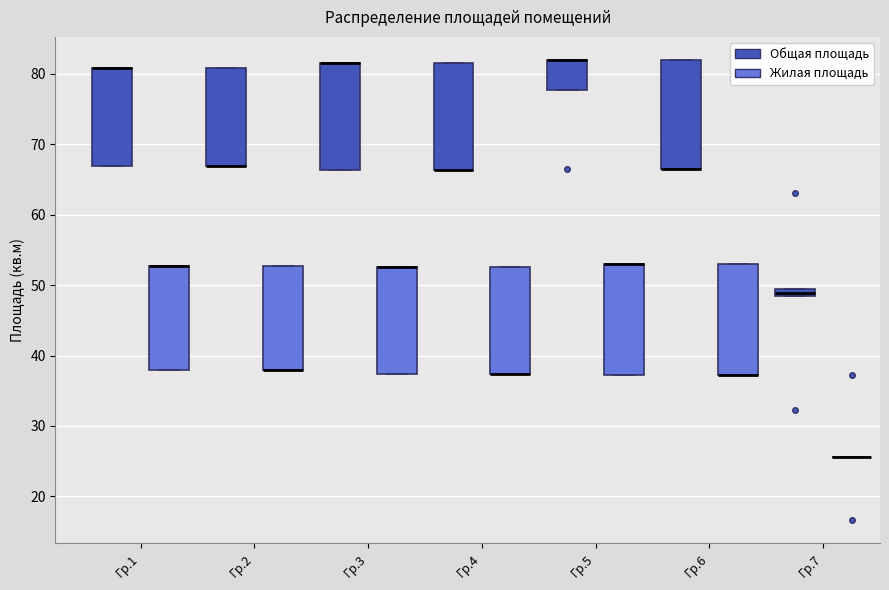

Where is the lower edge of the box for Гр.6 (Жилая площадь) on the y-axis? The values are not printed on the chart, so give them approximately, as read against the axis.

37